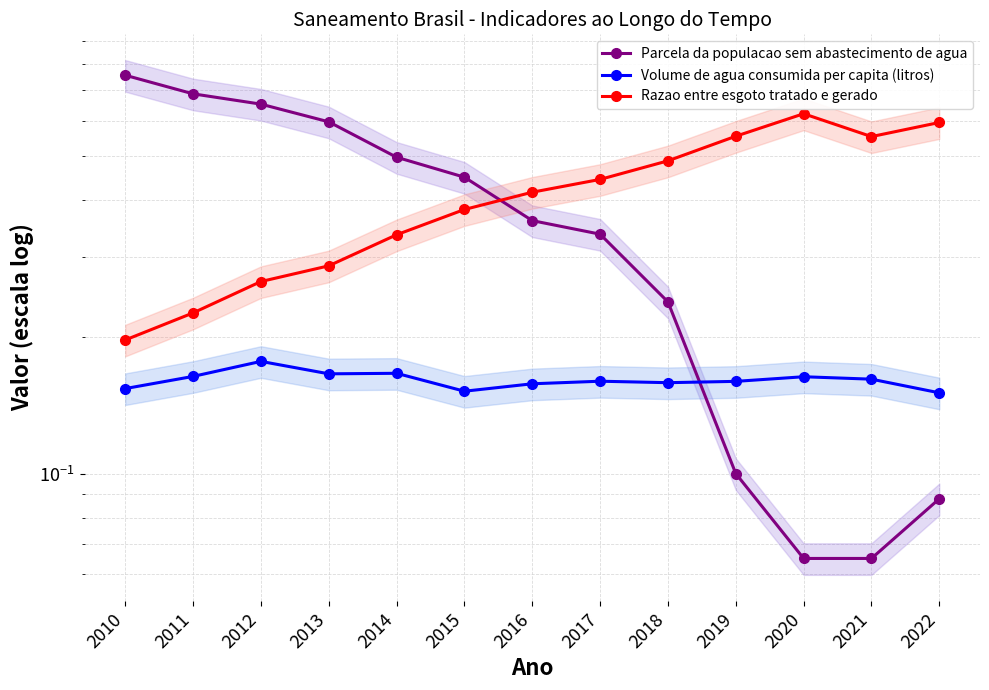

What is the minimum value shown in the chart?

0.1